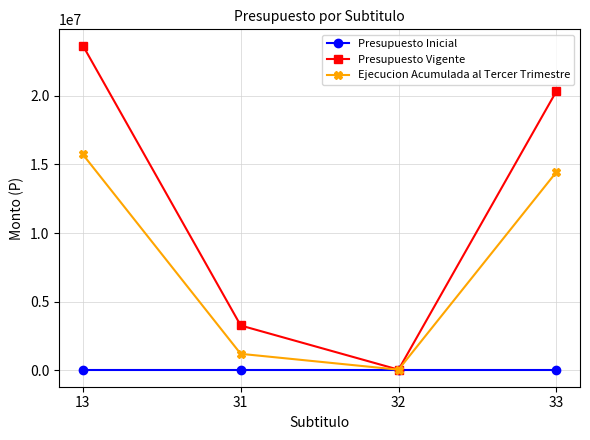

Reading left to right, extract all data points from this chart.

Presupuesto Inicial: 13=0	31=0	32=0	33=0
Presupuesto Vigente: 13=23643184	31=3273234	32=59450	33=20310500
Ejecucion Acumulada al Tercer Trimestre: 13=15718046	31=1211645	32=59450	33=14434795